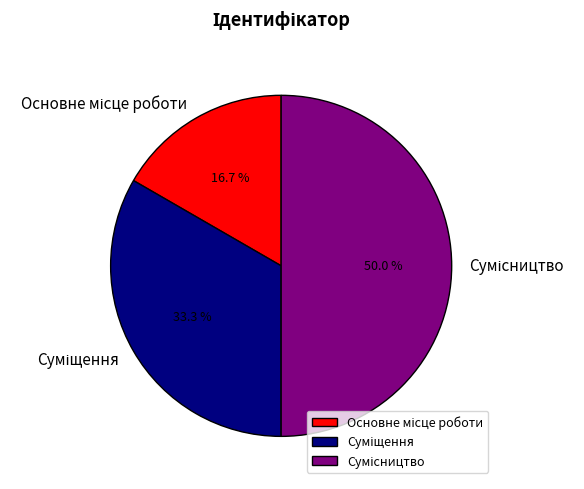

True or false: Основне місце роботи accounts for 17% of the total.

True